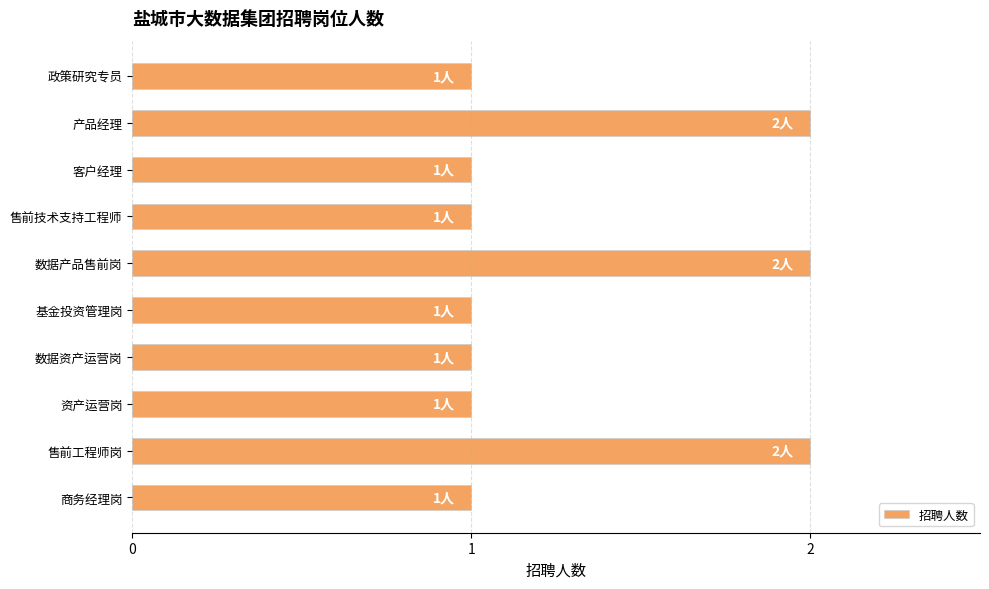

The value at 政策研究专员 is 1. True or false?

True